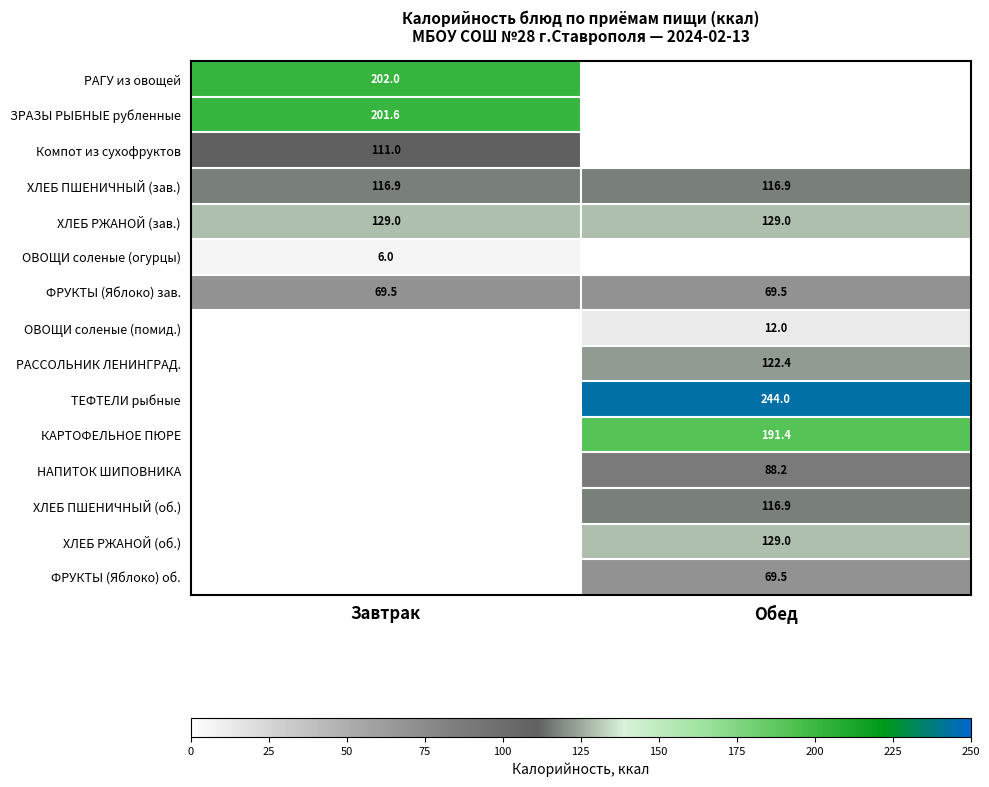

What value does the ФРУКТЫ (Яблоко) зав. series have at Обед?

69.5